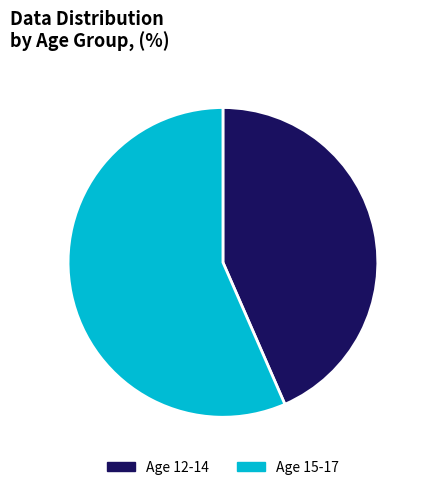

Is there any slice that represents more than half of the pie?

Yes